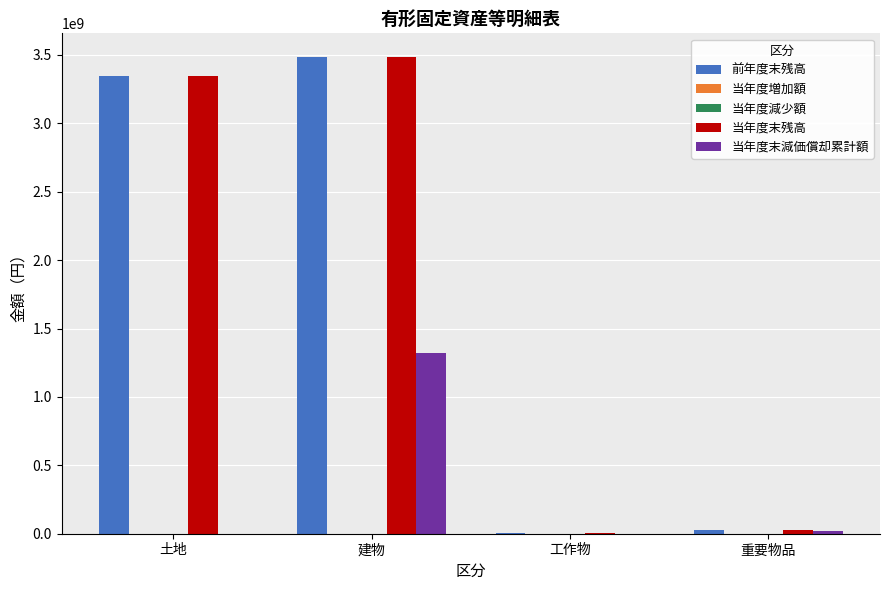

The value of 当年度末減価償却累計額 at 土地 is 0. True or false?

True